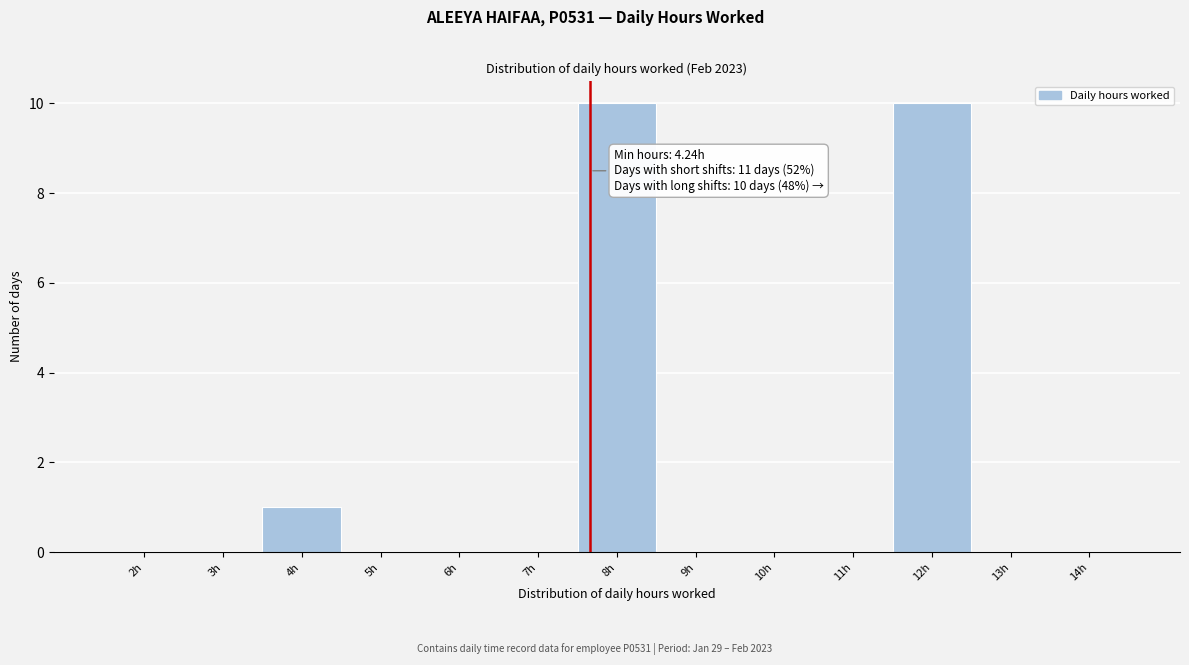

Reading left to right, transcribe all the data shown in this chart.

2h=0	3h=0	4h=1	5h=0	6h=0	7h=0	8h=10	9h=0	10h=0	11h=0	12h=10	13h=0	14h=0